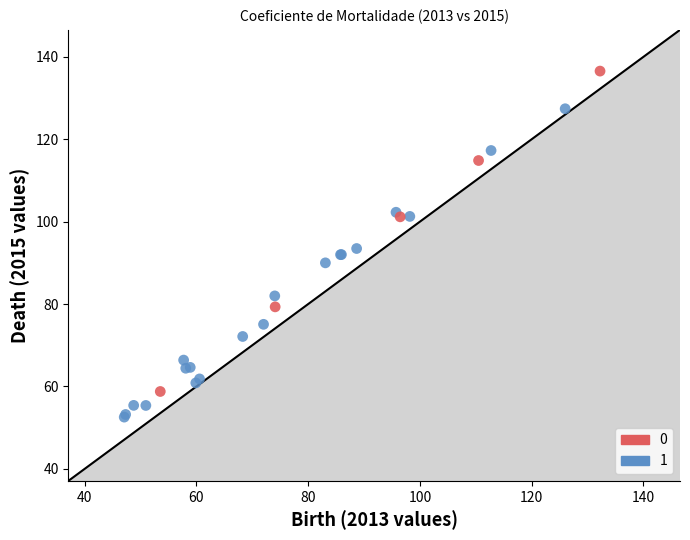

What are all the series names shown in the legend?

0, 1